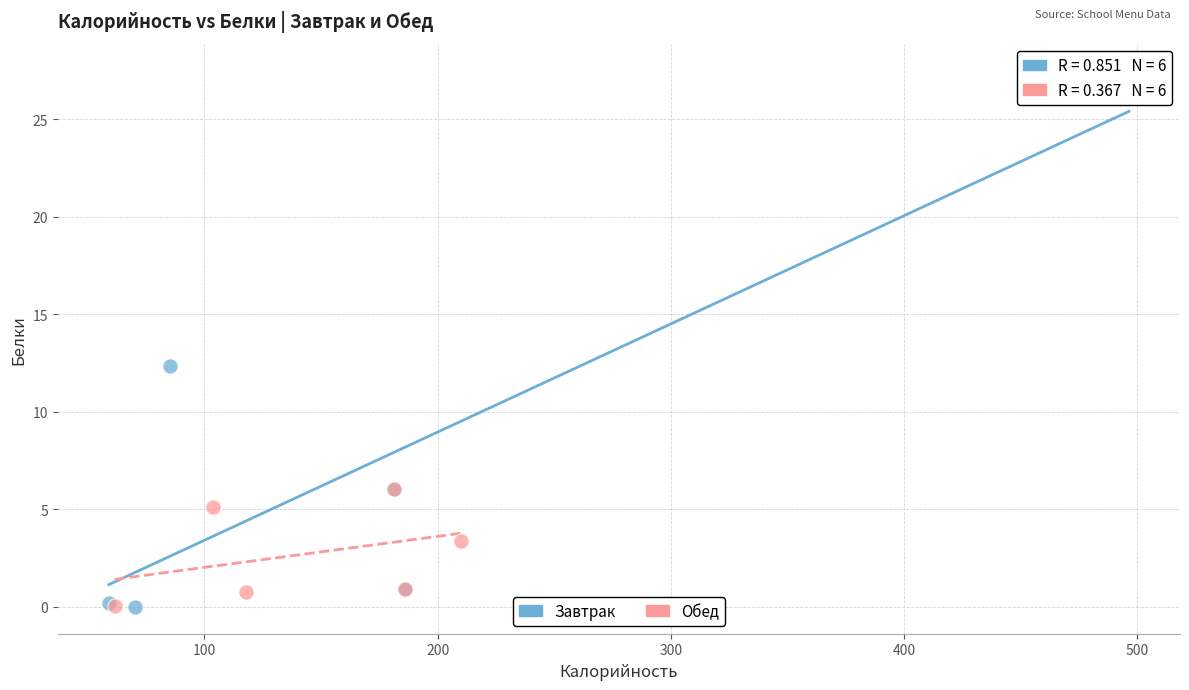

Which series reaches the maximum Y coordinate?

Завтрак